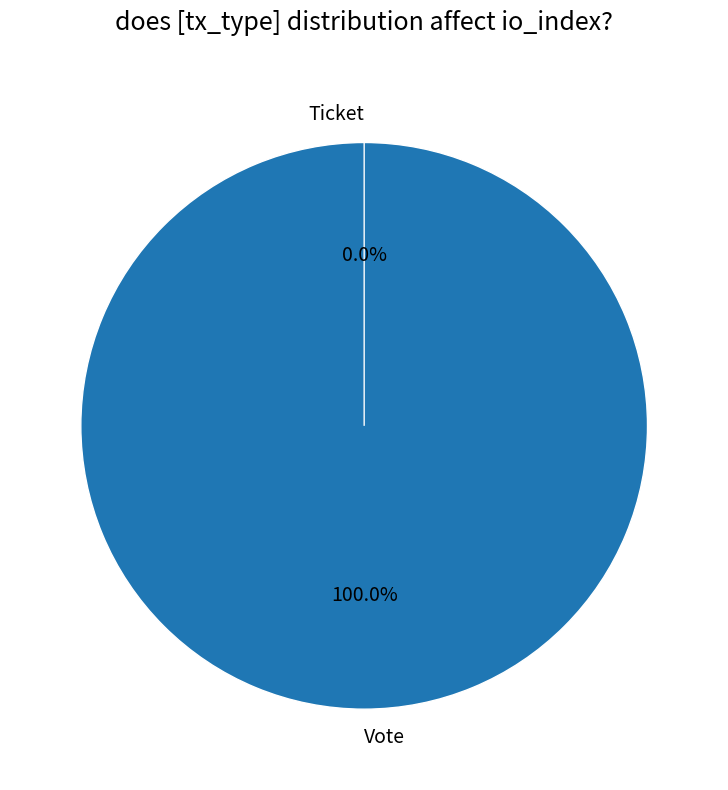

To the nearest percent, what percentage of the pie is Vote?

100%